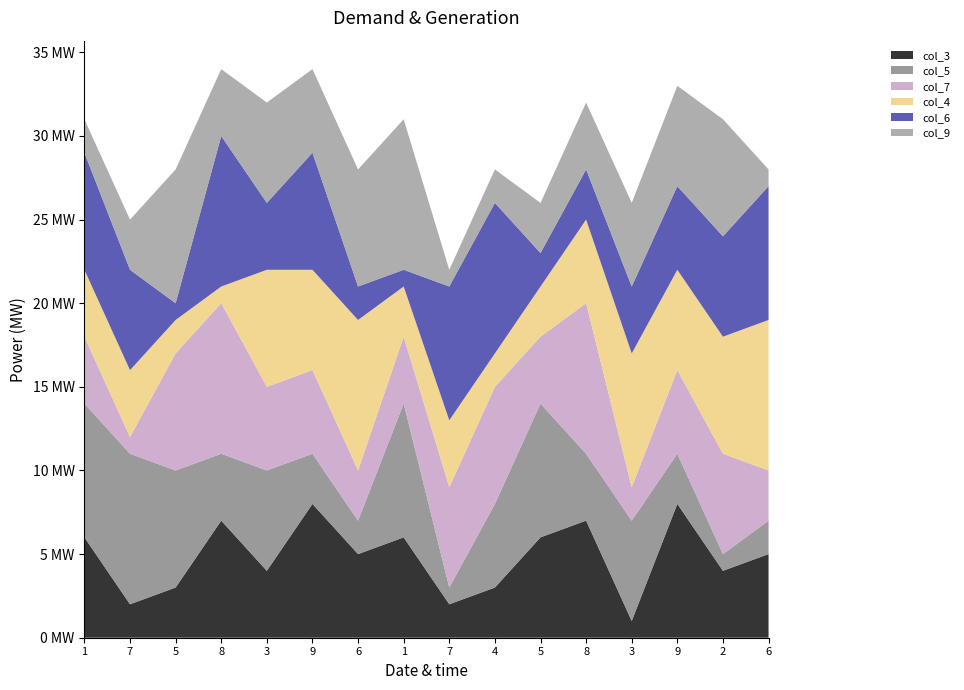

Reading left to right, what are all the values shown in this chart?

col_3: 6	2	3	7	4	8	5	6	2	3	6	7	1	8	4	5
col_5: 8	9	7	4	6	3	2	8	1	5	8	4	6	3	1	2
col_7: 4	1	7	9	5	5	3	4	6	7	4	9	2	5	6	3
col_4: 4	4	2	1	7	6	9	3	4	2	3	5	8	6	7	9
col_6: 7	6	1	9	4	7	2	1	8	9	2	3	4	5	6	8
col_9: 2	3	8	4	6	5	7	9	1	2	3	4	5	6	7	1